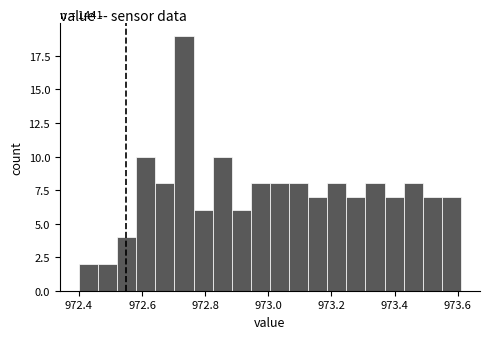

Read against the x-axis, roughly where is the centre of the tallest bar?

972.74